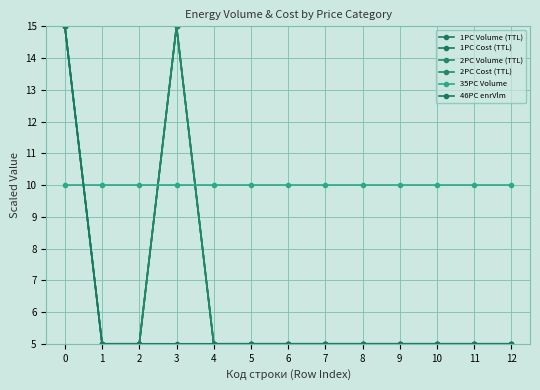

Rank the series at 11 from highest to lowest value.

35PC Volume, 1PC Volume (TTL), 1PC Cost (TTL), 2PC Volume (TTL), 2PC Cost (TTL), 46PC enrVlm